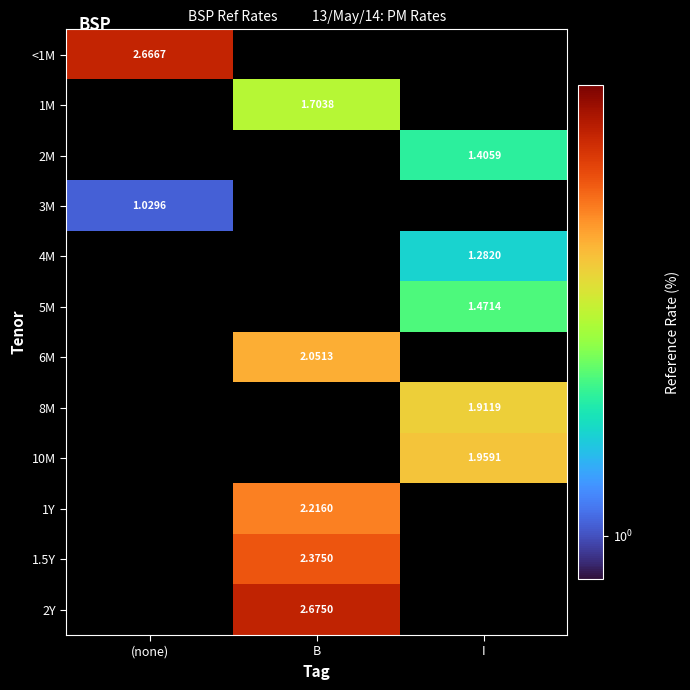

Is the value of 6M at B greater than the value of 1Y at B?

No